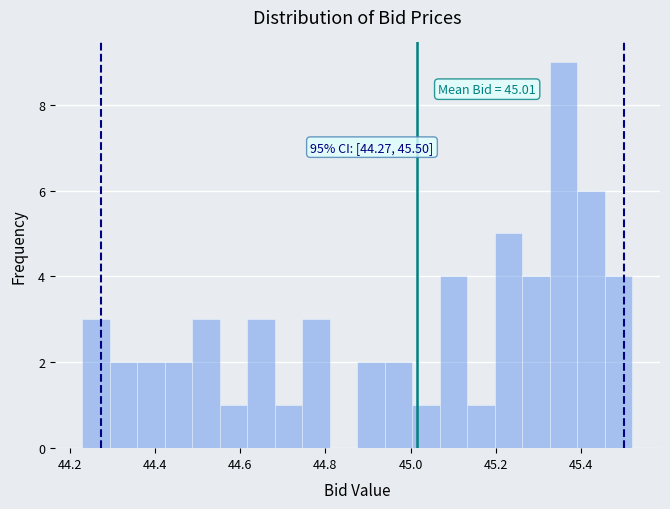

Read against the x-axis, roughly where is the centre of the tallest bar?

45.36